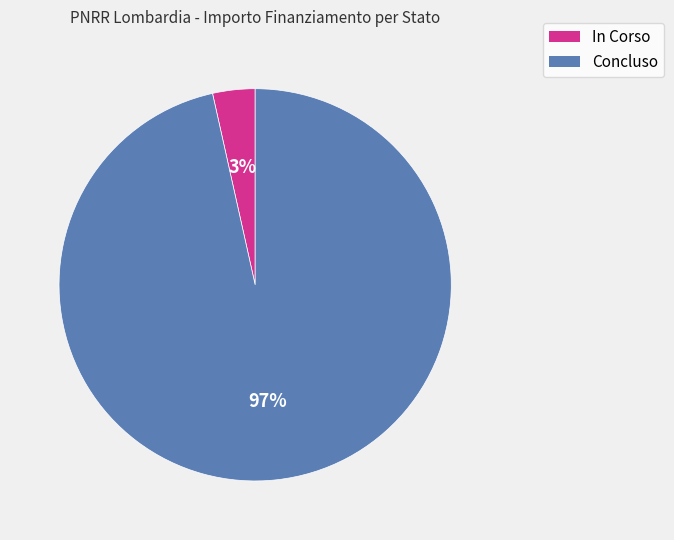

Between In Corso and Concluso, which is larger?

Concluso